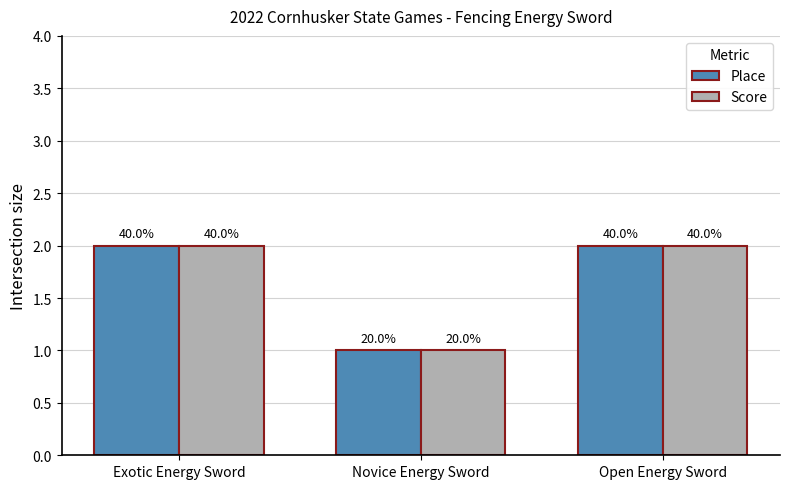

Reading right to left, what are all the values shown in this chart?

Place: Open Energy Sword=2	Novice Energy Sword=1	Exotic Energy Sword=2
Score: Open Energy Sword=2	Novice Energy Sword=1	Exotic Energy Sword=2